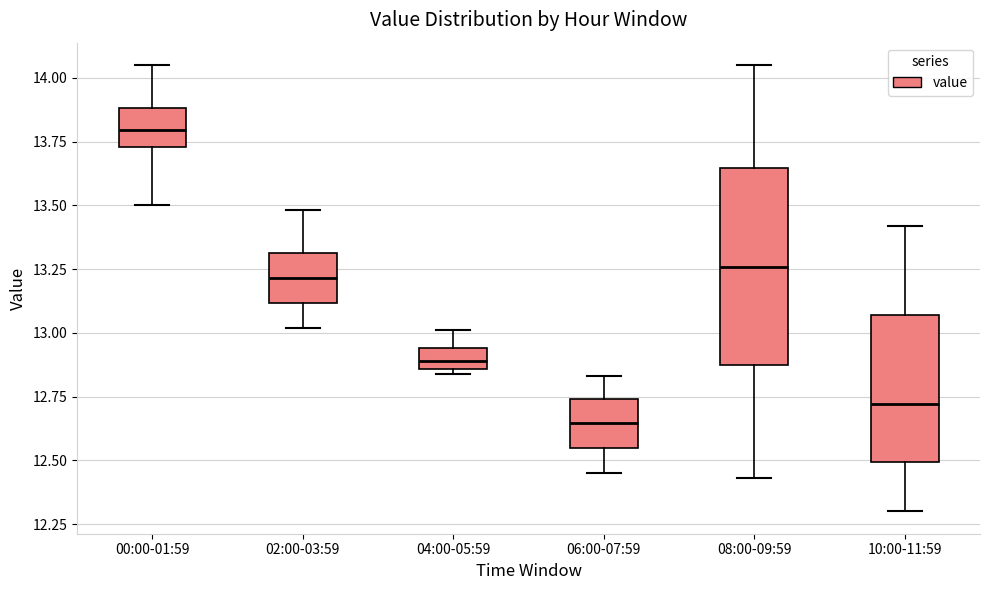

Which box has the lowest median line?

06:00-07:59